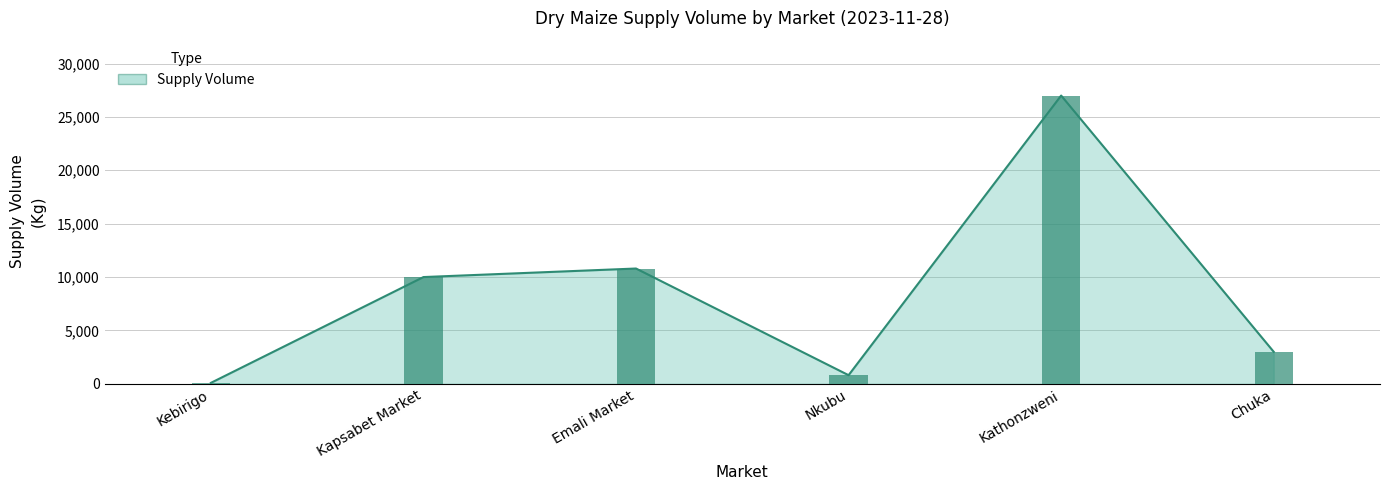

List the labels in order of value, largest first.

Kathonzweni, Emali Market, Kapsabet Market, Chuka, Nkubu, Kebirigo